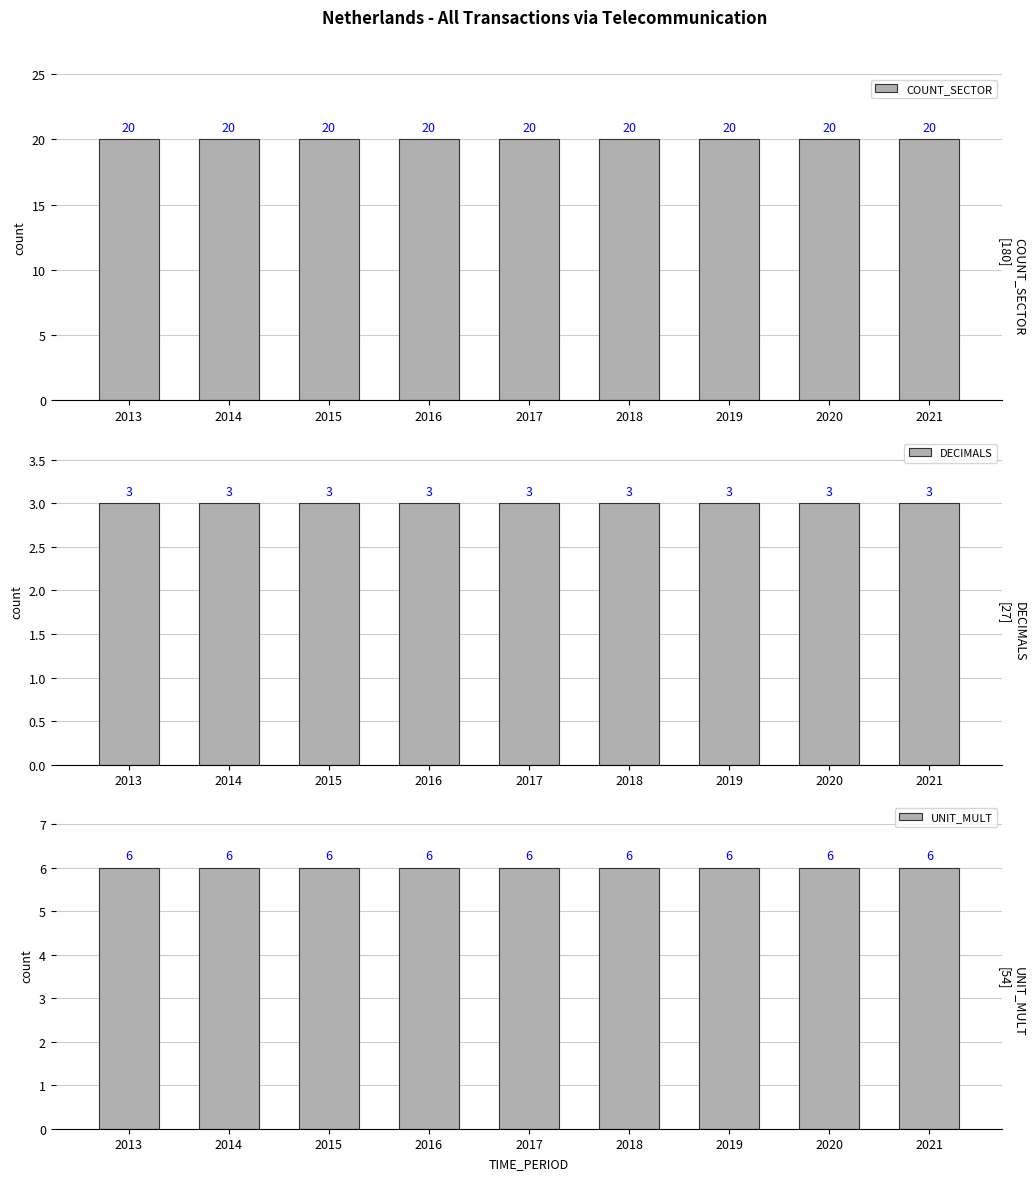

Rank the categories by DECIMALS value from highest to lowest.

2013, 2014, 2015, 2016, 2017, 2018, 2019, 2020, 2021